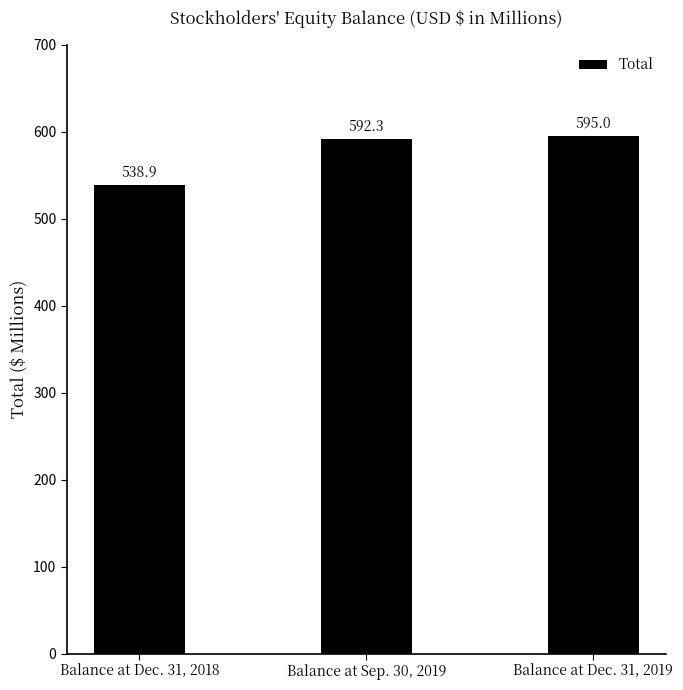

How many series are shown in this chart?

1